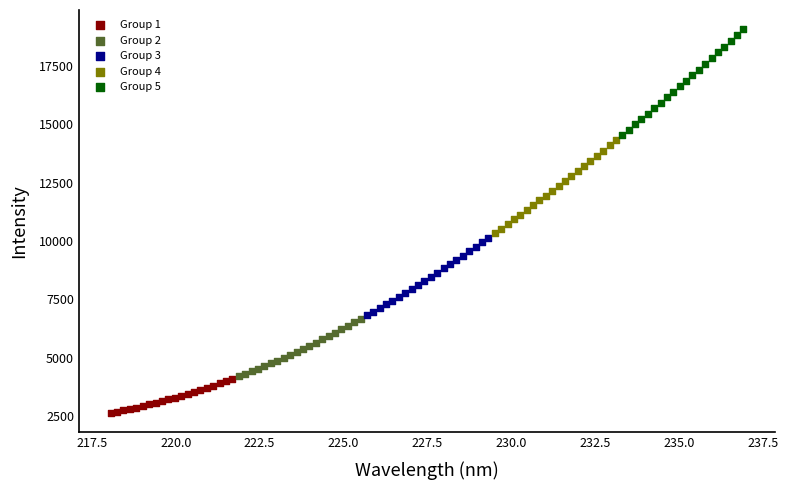

Which series reaches the minimum Y coordinate?

Group 1